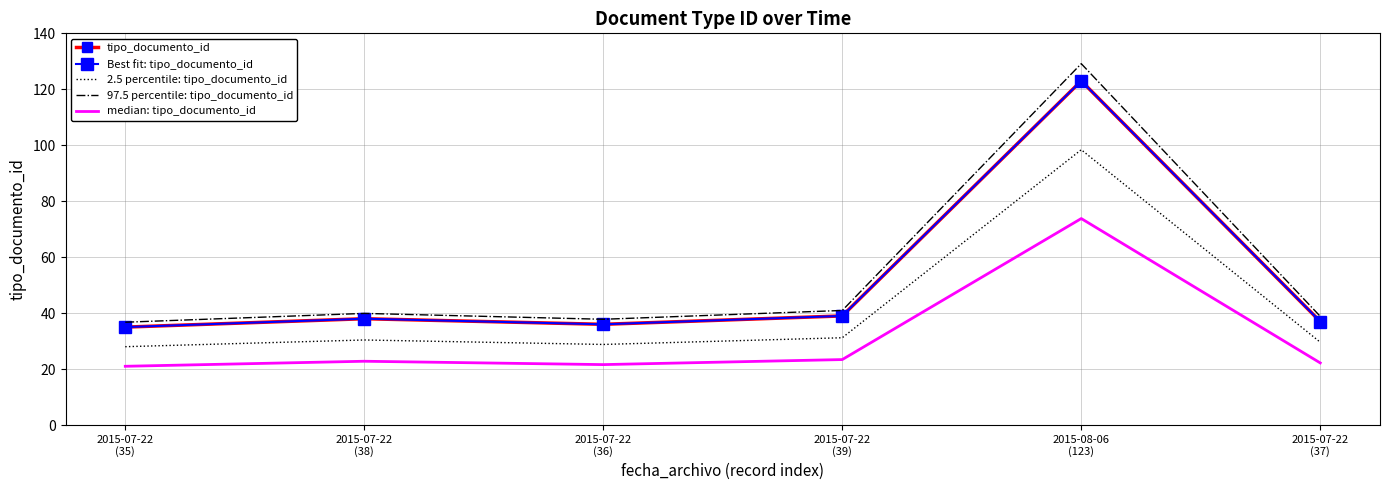

Where is the first local maximum for 2.5 percentile: tipo_documento_id?

2015-07-22
(38)